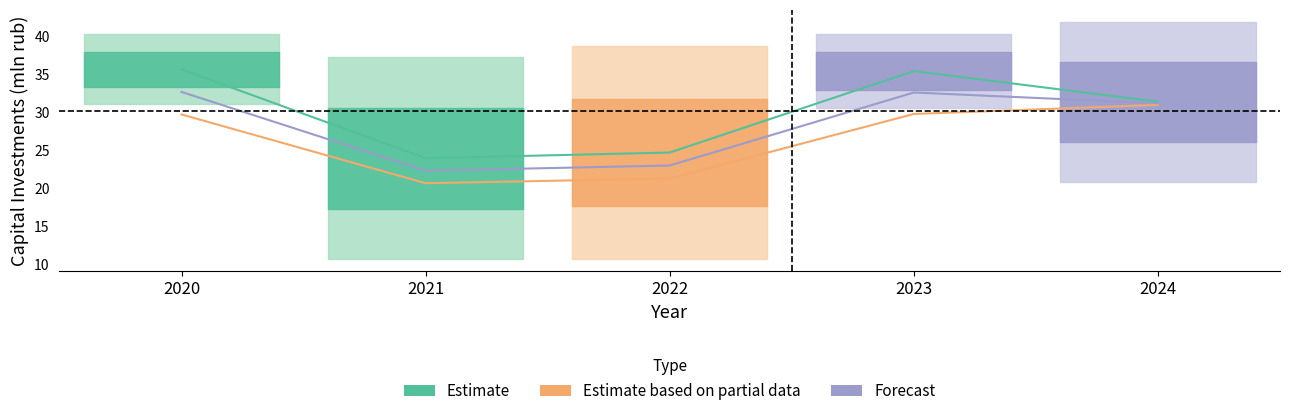

What is the sum of all Estimate based on partial data values?

132.5